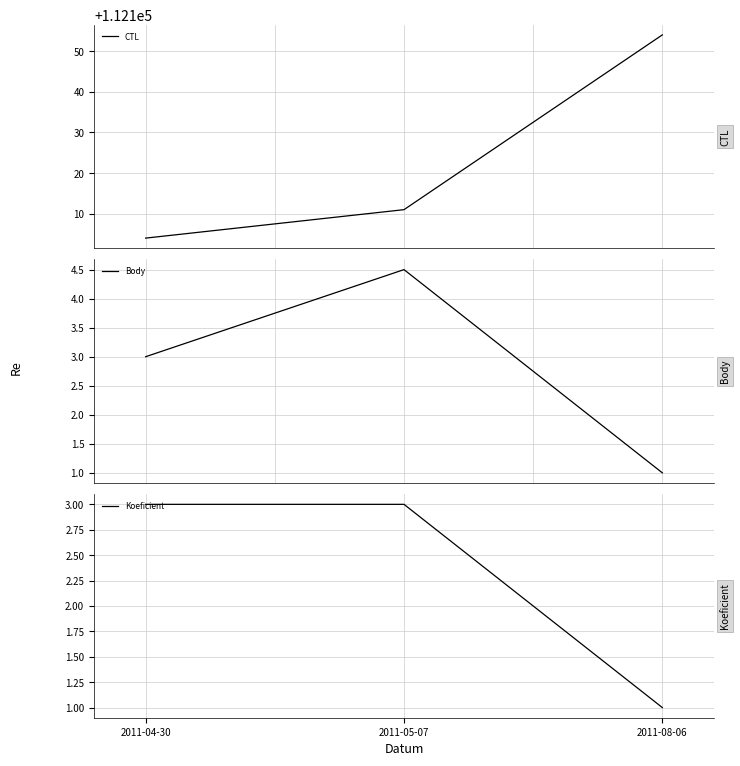

Which label corresponds to the smallest value in the chart?

2011-08-06